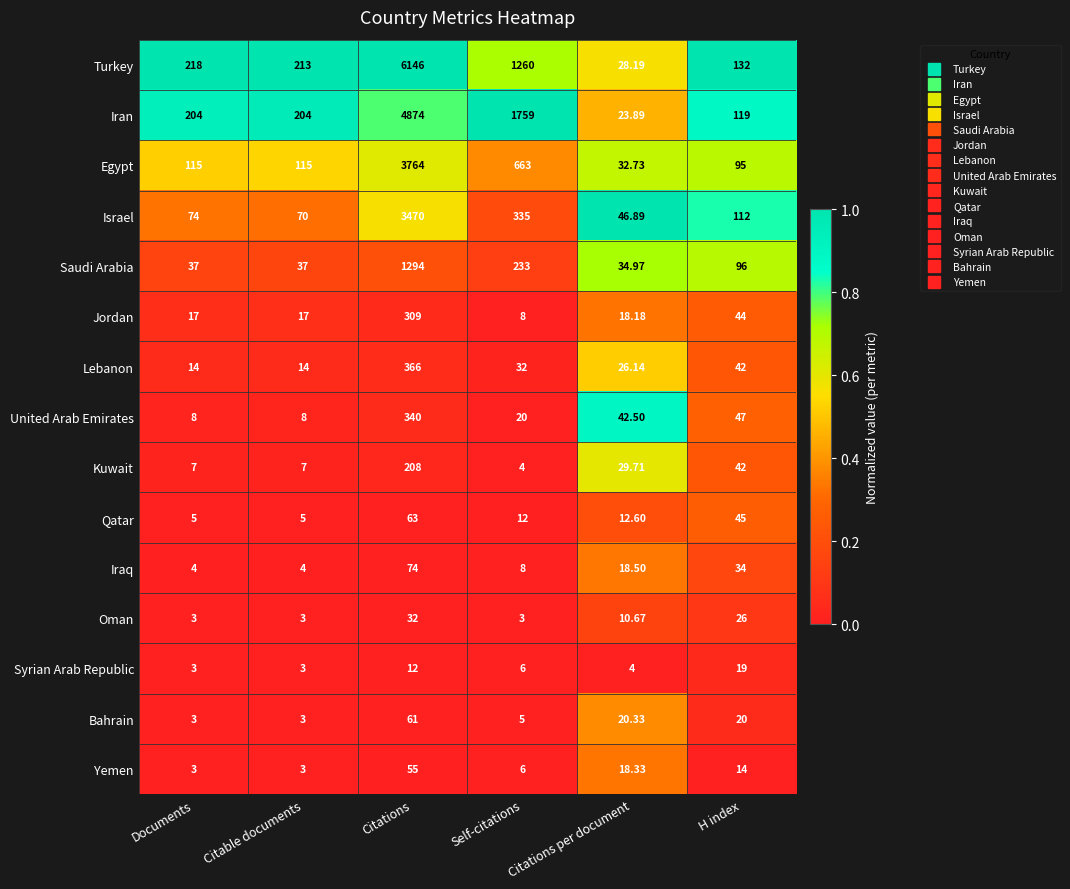

At which label does Lebanon reach its peak?

Citations